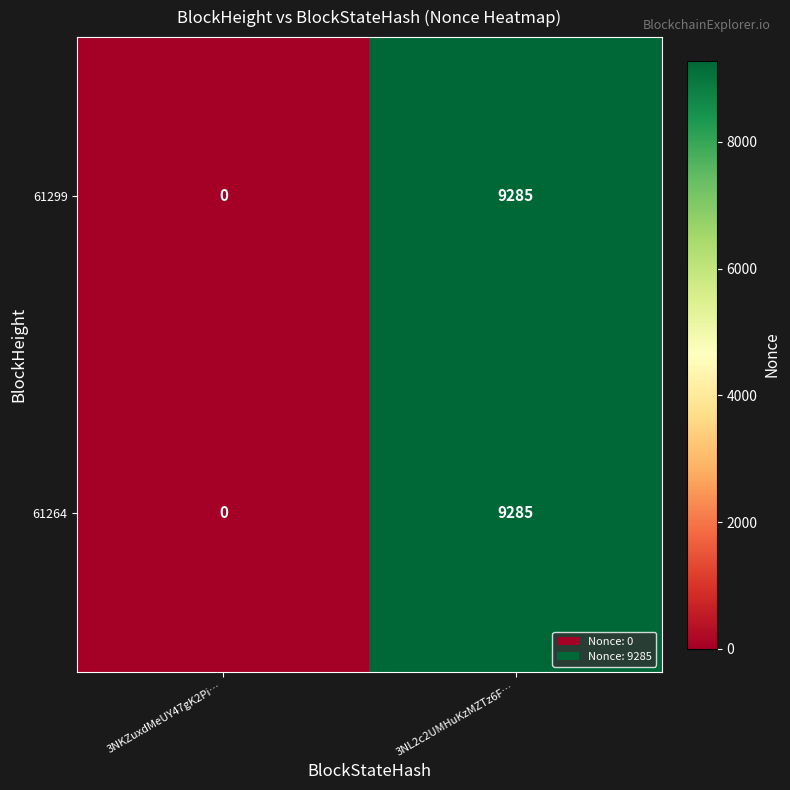

The value of 61299 at 3NL2c2UMHuKzMZTz6F… is 9285. True or false?

True